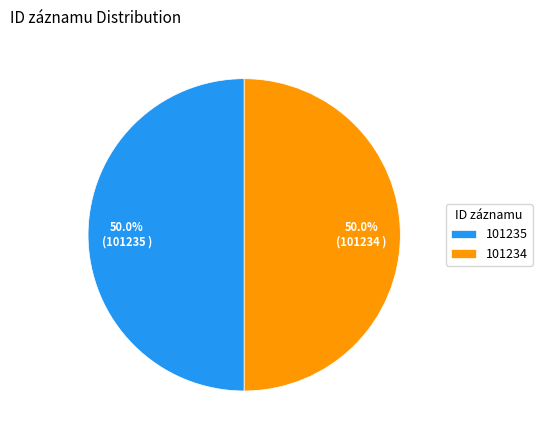

True or false: 101235 accounts for 50% of the total.

True